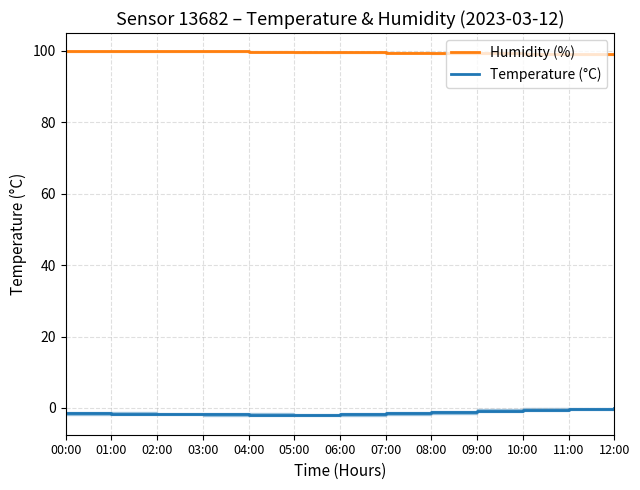

What is the value of the Humidity (%) point at the 10th from the left?

99.3